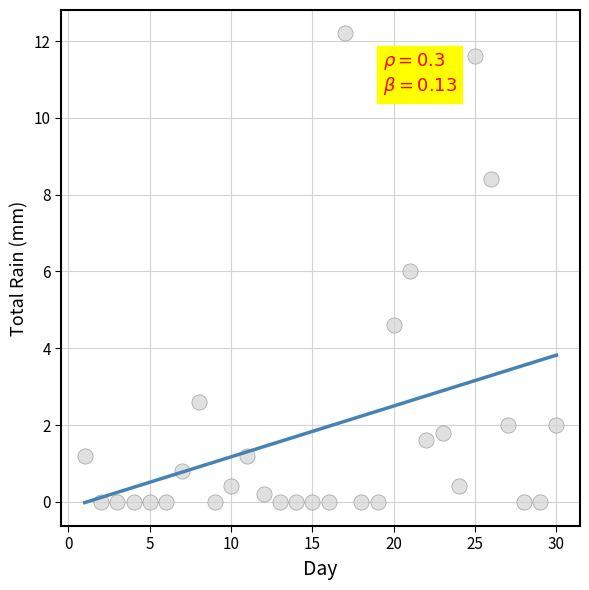

What is the range of Y values (max minus min)?

12.2